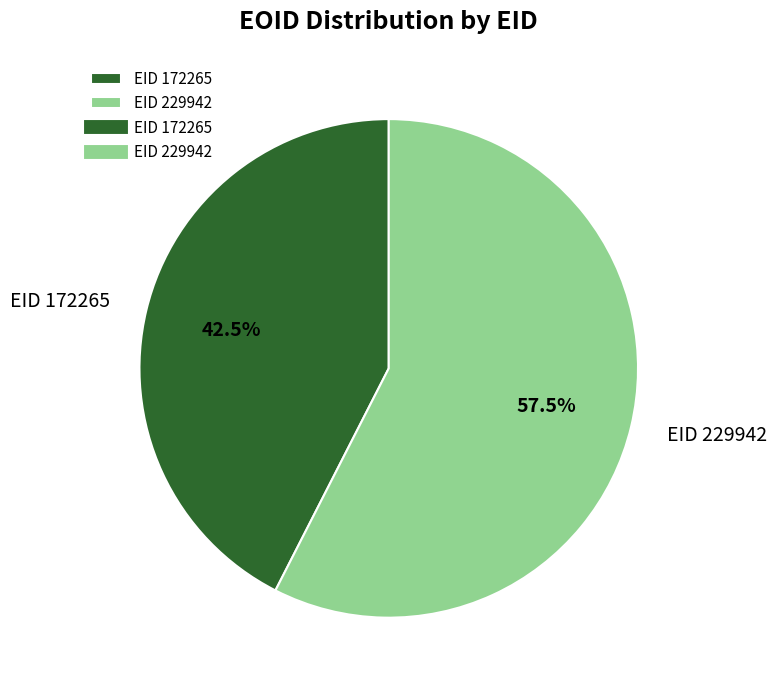

What is the smallest slice in the pie chart?

EID 172265